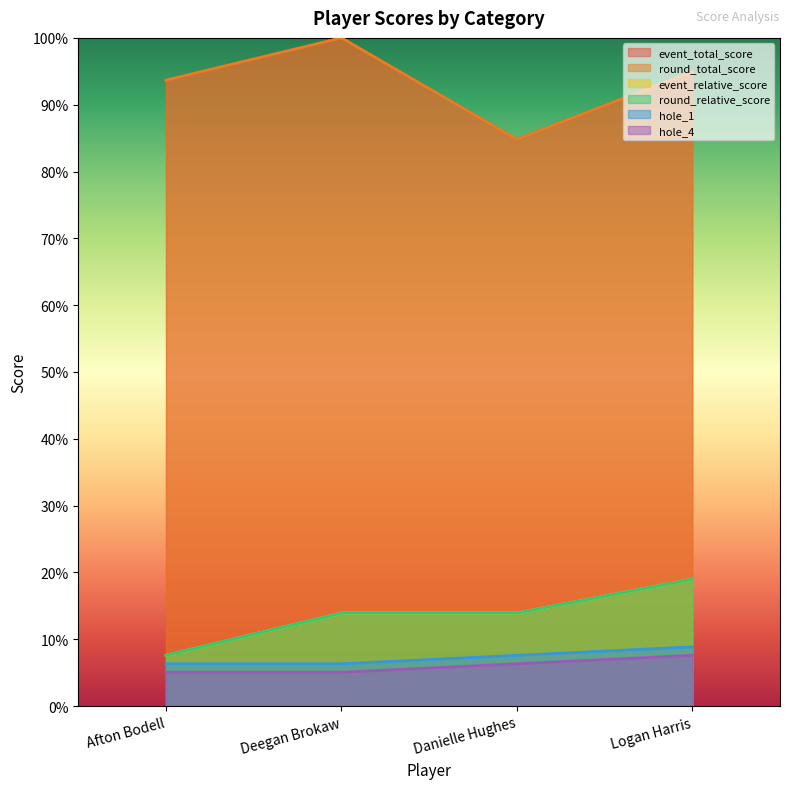

Rank the categories by hole_4 value from lowest to highest.

Afton Bodell, Deegan Brokaw, Danielle Hughes, Logan Harris